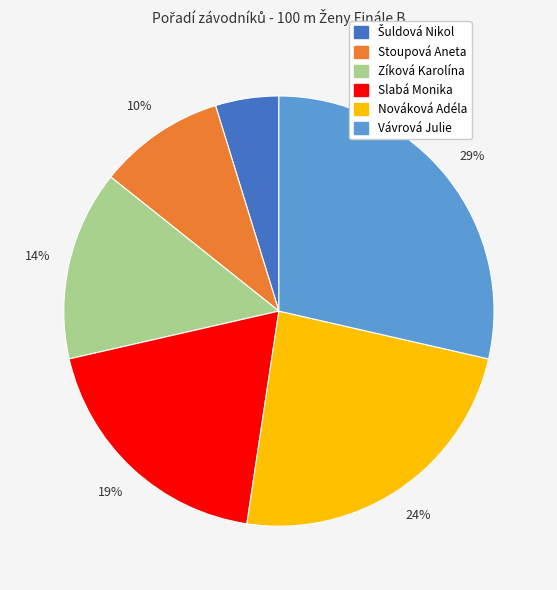

To the nearest percent, what is the difference between the largest and smallest slice percentages?

24%